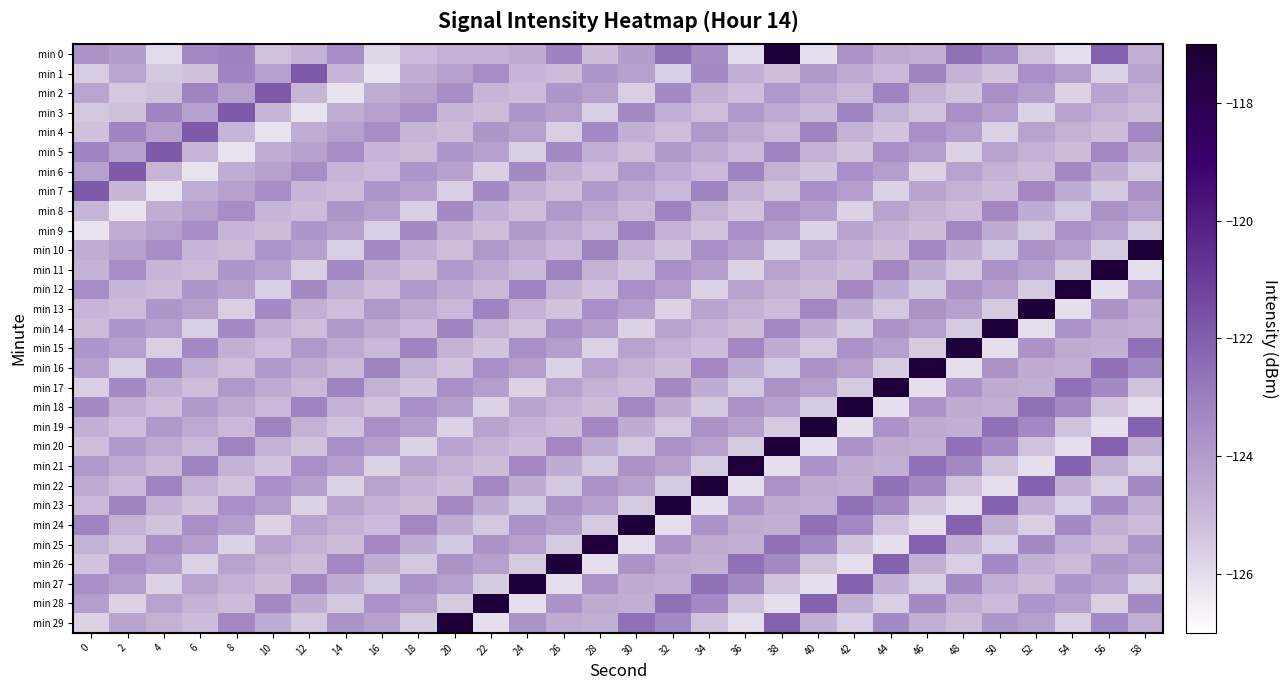

Reading left to right, list all the values displayed in this chart.

min 0: 0=-123.7	2=-124.0	4=-125.9	6=-123.3	8=-123.2	10=-125.3	12=-124.8	14=-123.5	16=-125.8	18=-125.0	20=-124.8	22=-124.8	24=-124.5	26=-123.1	28=-125.2	30=-124.1	32=-122.6	34=-123.5	36=-126.0	38=-117.3	40=-126.1	42=-123.7	44=-124.6	46=-124.7	48=-122.6	50=-123.3	52=-125.2	54=-126.1	56=-122.1	58=-124.7
min 1: 0=-125.6	2=-124.3	4=-125.4	6=-125.2	8=-123.2	10=-124.2	12=-121.8	14=-124.9	16=-126.2	18=-124.6	20=-124.2	22=-123.5	24=-124.9	26=-125.1	28=-123.8	30=-124.2	32=-125.6	34=-123.4	36=-124.7	38=-125.2	40=-123.9	42=-124.5	44=-125.0	46=-123.2	48=-124.8	50=-125.3	52=-123.6	54=-124.1	56=-125.7	58=-124.3
min 2: 0=-124.3	2=-125.4	4=-125.2	6=-123.2	8=-124.2	10=-121.8	12=-124.9	14=-126.2	16=-124.6	18=-124.2	20=-123.5	22=-124.9	24=-125.1	26=-123.8	28=-124.2	30=-125.6	32=-123.4	34=-124.7	36=-125.2	38=-123.9	40=-124.5	42=-125.0	44=-123.2	46=-124.8	48=-125.3	50=-123.6	52=-124.1	54=-125.7	56=-124.3	58=-124.8
min 3: 0=-125.4	2=-125.2	4=-123.2	6=-124.2	8=-121.8	10=-124.9	12=-126.2	14=-124.6	16=-124.2	18=-123.5	20=-124.9	22=-125.1	24=-123.8	26=-124.2	28=-125.6	30=-123.4	32=-124.7	34=-125.2	36=-123.9	38=-124.5	40=-125.0	42=-123.2	44=-124.8	46=-125.3	48=-123.6	50=-124.1	52=-125.7	54=-124.3	56=-124.8	58=-125.1
min 4: 0=-125.2	2=-123.2	4=-124.2	6=-121.8	8=-124.9	10=-126.2	12=-124.6	14=-124.2	16=-123.5	18=-124.9	20=-125.1	22=-123.8	24=-124.2	26=-125.6	28=-123.4	30=-124.7	32=-125.2	34=-123.9	36=-124.5	38=-125.0	40=-123.2	42=-124.8	44=-125.3	46=-123.6	48=-124.1	50=-125.7	52=-124.3	54=-124.8	56=-125.1	58=-123.3
min 5: 0=-123.2	2=-124.2	4=-121.8	6=-124.9	8=-126.2	10=-124.6	12=-124.2	14=-123.5	16=-124.9	18=-125.1	20=-123.8	22=-124.2	24=-125.6	26=-123.4	28=-124.7	30=-125.2	32=-123.9	34=-124.5	36=-125.0	38=-123.2	40=-124.8	42=-125.3	44=-123.6	46=-124.1	48=-125.7	50=-124.3	52=-124.8	54=-125.1	56=-123.3	58=-124.6
min 6: 0=-124.2	2=-121.8	4=-124.9	6=-126.2	8=-124.6	10=-124.2	12=-123.5	14=-124.9	16=-125.1	18=-123.8	20=-124.2	22=-125.6	24=-123.4	26=-124.7	28=-125.2	30=-123.9	32=-124.5	34=-125.0	36=-123.2	38=-124.8	40=-125.3	42=-123.6	44=-124.1	46=-125.7	48=-124.3	50=-124.8	52=-125.1	54=-123.3	56=-124.6	58=-125.4
min 7: 0=-121.8	2=-124.9	4=-126.2	6=-124.6	8=-124.2	10=-123.5	12=-124.9	14=-125.1	16=-123.8	18=-124.2	20=-125.6	22=-123.4	24=-124.7	26=-125.2	28=-123.9	30=-124.5	32=-125.0	34=-123.2	36=-124.8	38=-125.3	40=-123.6	42=-124.1	44=-125.7	46=-124.3	48=-124.8	50=-125.1	52=-123.3	54=-124.6	56=-125.4	58=-123.7
min 8: 0=-124.9	2=-126.2	4=-124.6	6=-124.2	8=-123.5	10=-124.9	12=-125.1	14=-123.8	16=-124.2	18=-125.6	20=-123.4	22=-124.7	24=-125.2	26=-123.9	28=-124.5	30=-125.0	32=-123.2	34=-124.8	36=-125.3	38=-123.6	40=-124.1	42=-125.7	44=-124.3	46=-124.8	48=-125.1	50=-123.3	52=-124.6	54=-125.4	56=-123.7	58=-124.2
min 9: 0=-126.2	2=-124.6	4=-124.2	6=-123.5	8=-124.9	10=-125.1	12=-123.8	14=-124.2	16=-125.6	18=-123.4	20=-124.7	22=-125.2	24=-123.9	26=-124.5	28=-125.0	30=-123.2	32=-124.8	34=-125.3	36=-123.6	38=-124.1	40=-125.7	42=-124.3	44=-124.8	46=-125.1	48=-123.3	50=-124.6	52=-125.4	54=-123.7	56=-124.2	58=-125.5
min 10: 0=-124.6	2=-124.2	4=-123.5	6=-124.9	8=-125.1	10=-123.8	12=-124.2	14=-125.6	16=-123.4	18=-124.7	20=-125.2	22=-123.9	24=-124.5	26=-125.0	28=-123.2	30=-124.8	32=-125.3	34=-123.6	36=-124.1	38=-125.7	40=-124.3	42=-124.8	44=-125.1	46=-123.3	48=-124.6	50=-125.4	52=-123.7	54=-124.2	56=-125.5	58=-117.3
min 11: 0=-124.8	2=-123.5	4=-124.9	6=-125.1	8=-123.8	10=-124.2	12=-125.6	14=-123.4	16=-124.7	18=-125.2	20=-123.9	22=-124.5	24=-125.0	26=-123.2	28=-124.8	30=-125.3	32=-123.6	34=-124.1	36=-125.7	38=-124.3	40=-124.8	42=-125.1	44=-123.3	46=-124.6	48=-125.4	50=-123.7	52=-124.2	54=-125.5	56=-117.3	58=-126.1
min 12: 0=-123.5	2=-124.9	4=-125.1	6=-123.8	8=-124.2	10=-125.6	12=-123.4	14=-124.7	16=-125.2	18=-123.9	20=-124.5	22=-125.0	24=-123.2	26=-124.8	28=-125.3	30=-123.6	32=-124.1	34=-125.7	36=-124.3	38=-124.8	40=-125.1	42=-123.3	44=-124.6	46=-125.4	48=-123.7	50=-124.2	52=-125.5	54=-117.3	56=-126.1	58=-123.7
min 13: 0=-124.9	2=-125.1	4=-123.8	6=-124.2	8=-125.6	10=-123.4	12=-124.7	14=-125.2	16=-123.9	18=-124.5	20=-125.0	22=-123.2	24=-124.8	26=-125.3	28=-123.6	30=-124.1	32=-125.7	34=-124.3	36=-124.8	38=-125.1	40=-123.3	42=-124.6	44=-125.4	46=-123.7	48=-124.2	50=-125.5	52=-117.3	54=-126.1	56=-123.7	58=-124.6
min 14: 0=-125.1	2=-123.8	4=-124.2	6=-125.6	8=-123.4	10=-124.7	12=-125.2	14=-123.9	16=-124.5	18=-125.0	20=-123.2	22=-124.8	24=-125.3	26=-123.6	28=-124.1	30=-125.7	32=-124.3	34=-124.8	36=-125.1	38=-123.3	40=-124.6	42=-125.4	44=-123.7	46=-124.2	48=-125.5	50=-117.3	52=-126.1	54=-123.7	56=-124.6	58=-124.7
min 15: 0=-123.8	2=-124.2	4=-125.6	6=-123.4	8=-124.7	10=-125.2	12=-123.9	14=-124.5	16=-125.0	18=-123.2	20=-124.8	22=-125.3	24=-123.6	26=-124.1	28=-125.7	30=-124.3	32=-124.8	34=-125.1	36=-123.3	38=-124.6	40=-125.4	42=-123.7	44=-124.2	46=-125.5	48=-117.3	50=-126.1	52=-123.7	54=-124.6	56=-124.7	58=-122.6
min 16: 0=-124.2	2=-125.6	4=-123.4	6=-124.7	8=-125.2	10=-123.9	12=-124.5	14=-125.0	16=-123.2	18=-124.8	20=-125.3	22=-123.6	24=-124.1	26=-125.7	28=-124.3	30=-124.8	32=-125.1	34=-123.3	36=-124.6	38=-125.4	40=-123.7	42=-124.2	44=-125.5	46=-117.3	48=-126.1	50=-123.7	52=-124.6	54=-124.7	56=-122.6	58=-123.3
min 17: 0=-125.6	2=-123.4	4=-124.7	6=-125.2	8=-123.9	10=-124.5	12=-125.0	14=-123.2	16=-124.8	18=-125.3	20=-123.6	22=-124.1	24=-125.7	26=-124.3	28=-124.8	30=-125.1	32=-123.3	34=-124.6	36=-125.4	38=-123.7	40=-124.2	42=-125.5	44=-117.3	46=-126.1	48=-123.7	50=-124.6	52=-124.7	54=-122.6	56=-123.3	58=-125.2
min 18: 0=-123.4	2=-124.7	4=-125.2	6=-123.9	8=-124.5	10=-125.0	12=-123.2	14=-124.8	16=-125.3	18=-123.6	20=-124.1	22=-125.7	24=-124.3	26=-124.8	28=-125.1	30=-123.3	32=-124.6	34=-125.4	36=-123.7	38=-124.2	40=-125.5	42=-117.3	44=-126.1	46=-123.7	48=-124.6	50=-124.7	52=-122.6	54=-123.3	56=-125.2	58=-126.1
min 19: 0=-124.7	2=-125.2	4=-123.9	6=-124.5	8=-125.0	10=-123.2	12=-124.8	14=-125.3	16=-123.6	18=-124.1	20=-125.7	22=-124.3	24=-124.8	26=-125.1	28=-123.3	30=-124.6	32=-125.4	34=-123.7	36=-124.2	38=-125.5	40=-117.3	42=-126.1	44=-123.7	46=-124.6	48=-124.7	50=-122.6	52=-123.3	54=-125.2	56=-126.1	58=-122.1
min 20: 0=-125.2	2=-123.9	4=-124.5	6=-125.0	8=-123.2	10=-124.8	12=-125.3	14=-123.6	16=-124.1	18=-125.7	20=-124.3	22=-124.8	24=-125.1	26=-123.3	28=-124.6	30=-125.4	32=-123.7	34=-124.2	36=-125.5	38=-117.3	40=-126.1	42=-123.7	44=-124.6	46=-124.7	48=-122.6	50=-123.3	52=-125.2	54=-126.1	56=-122.1	58=-124.7
min 21: 0=-123.9	2=-124.5	4=-125.0	6=-123.2	8=-124.8	10=-125.3	12=-123.6	14=-124.1	16=-125.7	18=-124.3	20=-124.8	22=-125.1	24=-123.3	26=-124.6	28=-125.4	30=-123.7	32=-124.2	34=-125.5	36=-117.3	38=-126.1	40=-123.7	42=-124.6	44=-124.7	46=-122.6	48=-123.3	50=-125.2	52=-126.1	54=-122.1	56=-124.7	58=-125.6
min 22: 0=-124.5	2=-125.0	4=-123.2	6=-124.8	8=-125.3	10=-123.6	12=-124.1	14=-125.7	16=-124.3	18=-124.8	20=-125.1	22=-123.3	24=-124.6	26=-125.4	28=-123.7	30=-124.2	32=-125.5	34=-117.3	36=-126.1	38=-123.7	40=-124.6	42=-124.7	44=-122.6	46=-123.3	48=-125.2	50=-126.1	52=-122.1	54=-124.7	56=-125.6	58=-123.4
min 23: 0=-125.0	2=-123.2	4=-124.8	6=-125.3	8=-123.6	10=-124.1	12=-125.7	14=-124.3	16=-124.8	18=-125.1	20=-123.3	22=-124.6	24=-125.4	26=-123.7	28=-124.2	30=-125.5	32=-117.3	34=-126.1	36=-123.7	38=-124.6	40=-124.7	42=-122.6	44=-123.3	46=-125.2	48=-126.1	50=-122.1	52=-124.7	54=-125.6	56=-123.4	58=-124.7
min 24: 0=-123.2	2=-124.8	4=-125.3	6=-123.6	8=-124.1	10=-125.7	12=-124.3	14=-124.8	16=-125.1	18=-123.3	20=-124.6	22=-125.4	24=-123.7	26=-124.2	28=-125.5	30=-117.3	32=-126.1	34=-123.7	36=-124.6	38=-124.7	40=-122.6	42=-123.3	44=-125.2	46=-126.1	48=-122.1	50=-124.7	52=-125.6	54=-123.4	56=-124.7	58=-125.1
min 25: 0=-124.8	2=-125.3	4=-123.6	6=-124.1	8=-125.7	10=-124.3	12=-124.8	14=-125.1	16=-123.3	18=-124.6	20=-125.4	22=-123.7	24=-124.2	26=-125.5	28=-117.3	30=-126.1	32=-123.7	34=-124.6	36=-124.7	38=-122.6	40=-123.3	42=-125.2	44=-126.1	46=-122.1	48=-124.7	50=-125.6	52=-123.4	54=-124.7	56=-125.1	58=-123.8
min 26: 0=-125.3	2=-123.6	4=-124.1	6=-125.7	8=-124.3	10=-124.8	12=-125.1	14=-123.3	16=-124.6	18=-125.4	20=-123.7	22=-124.2	24=-125.5	26=-117.3	28=-126.1	30=-123.7	32=-124.6	34=-124.7	36=-122.6	38=-123.3	40=-125.2	42=-126.1	44=-122.1	46=-124.7	48=-125.6	50=-123.4	52=-124.7	54=-125.1	56=-123.8	58=-124.2
min 27: 0=-123.6	2=-124.1	4=-125.7	6=-124.3	8=-124.8	10=-125.1	12=-123.3	14=-124.6	16=-125.4	18=-123.7	20=-124.2	22=-125.5	24=-117.3	26=-126.1	28=-123.7	30=-124.6	32=-124.7	34=-122.6	36=-123.3	38=-125.2	40=-126.1	42=-122.1	44=-124.7	46=-125.6	48=-123.4	50=-124.7	52=-125.1	54=-123.8	56=-124.2	58=-125.6
min 28: 0=-124.1	2=-125.7	4=-124.3	6=-124.8	8=-125.1	10=-123.3	12=-124.6	14=-125.4	16=-123.7	18=-124.2	20=-125.5	22=-117.3	24=-126.1	26=-123.7	28=-124.6	30=-124.7	32=-122.6	34=-123.3	36=-125.2	38=-126.1	40=-122.1	42=-124.7	44=-125.6	46=-123.4	48=-124.7	50=-125.1	52=-123.8	54=-124.2	56=-125.6	58=-123.4
min 29: 0=-125.7	2=-124.3	4=-124.8	6=-125.1	8=-123.3	10=-124.6	12=-125.4	14=-123.7	16=-124.2	18=-125.5	20=-117.3	22=-126.1	24=-123.7	26=-124.6	28=-124.7	30=-122.6	32=-123.3	34=-125.2	36=-126.1	38=-122.1	40=-124.7	42=-125.6	44=-123.4	46=-124.7	48=-125.1	50=-123.8	52=-124.2	54=-125.6	56=-123.4	58=-124.7